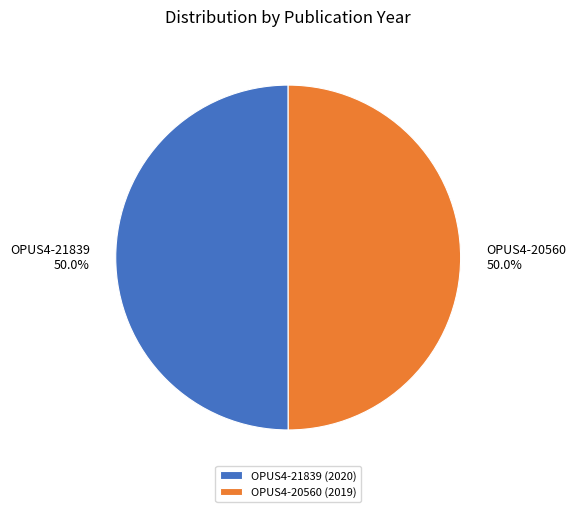

How much of the chart is everything except OPUS4-21839?

50.0%